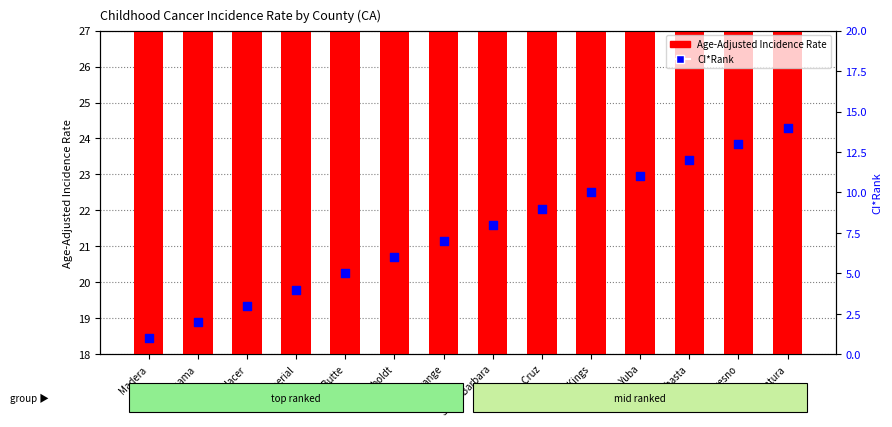

Which series has the largest total across all categories?

Age-Adjusted Incidence Rate